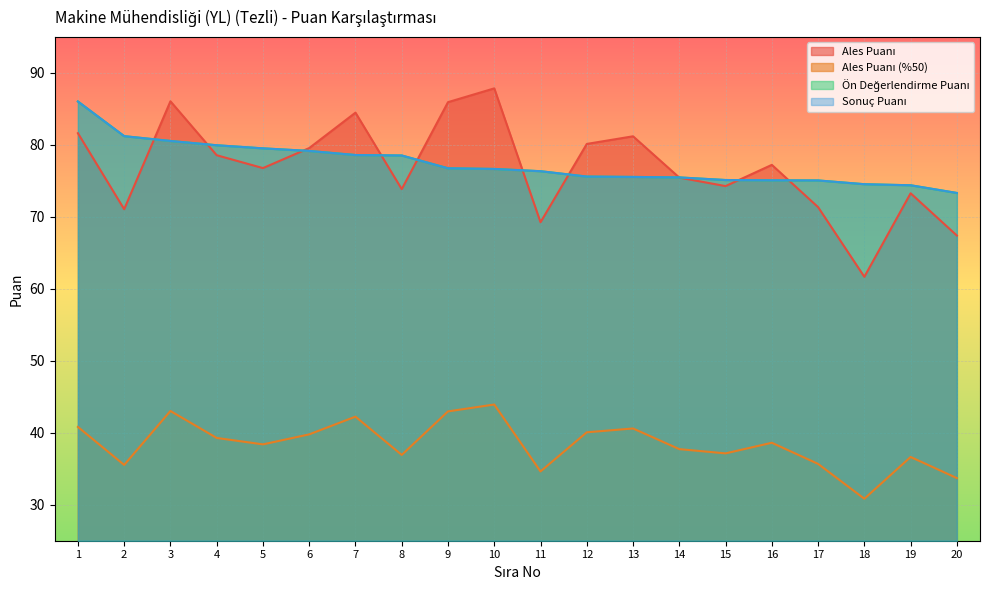

Which category has the lowest value in the Sonuç Puanı series?

20